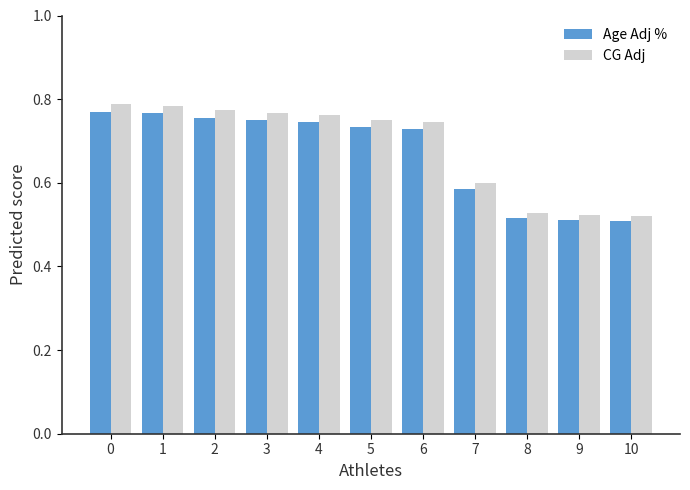

What is the difference between the maximum and minimum values in the CG Adj series?

0.3